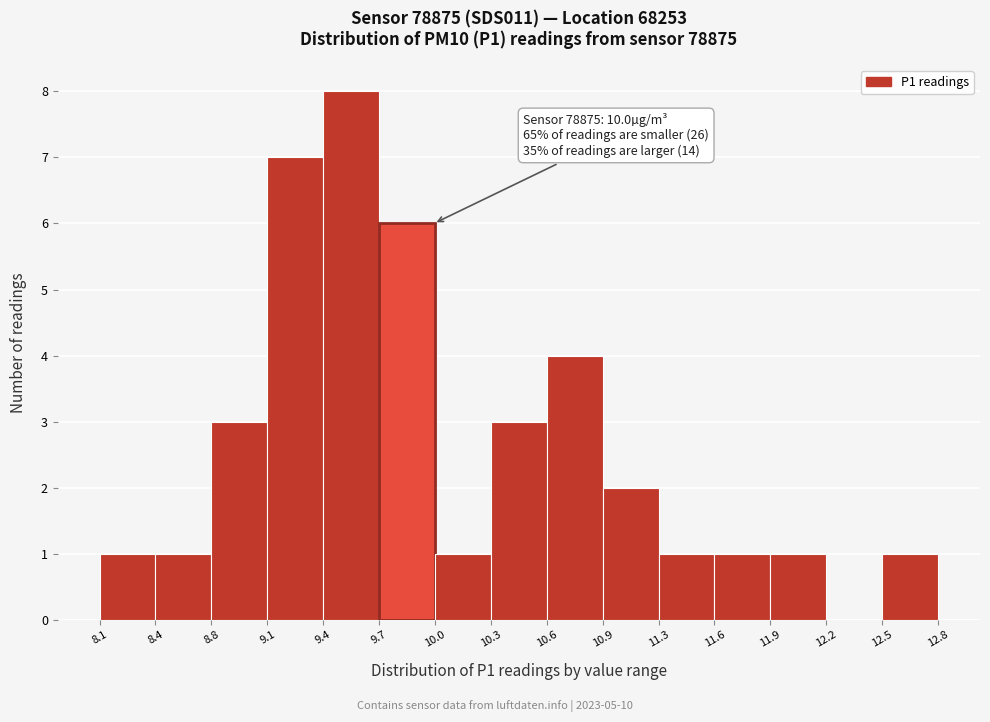

Which range on the x-axis has the tallest bar?

9.4 to 9.7